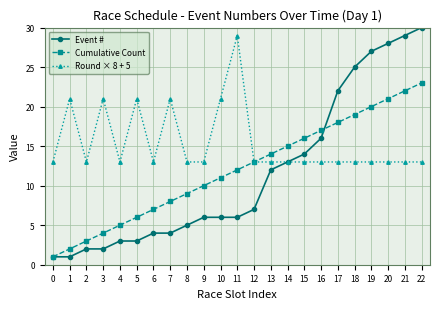

What is the difference between the highest and lowest values at 12?

6